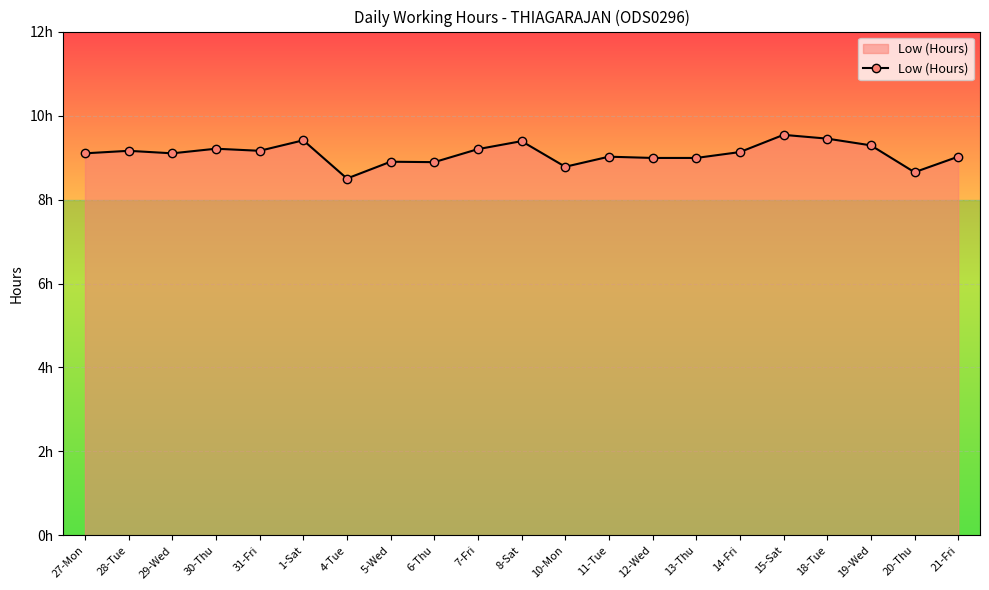

Is this an area chart (filled region under the line)?

Yes